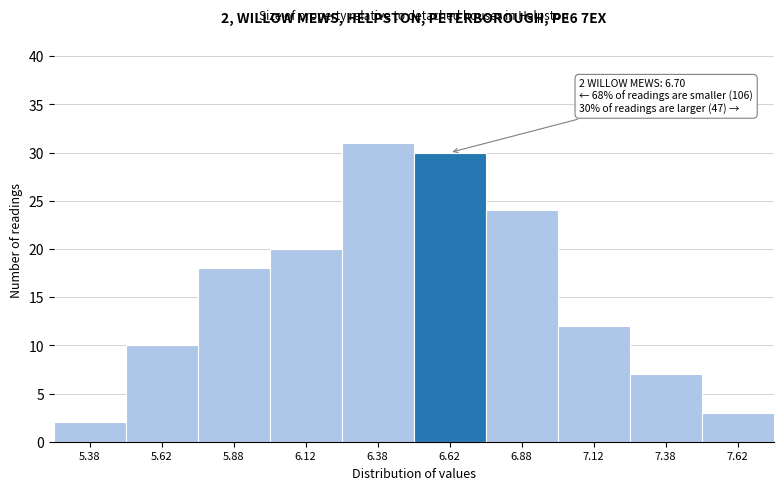

Which range on the x-axis has the tallest bar?

6.25 to 6.50